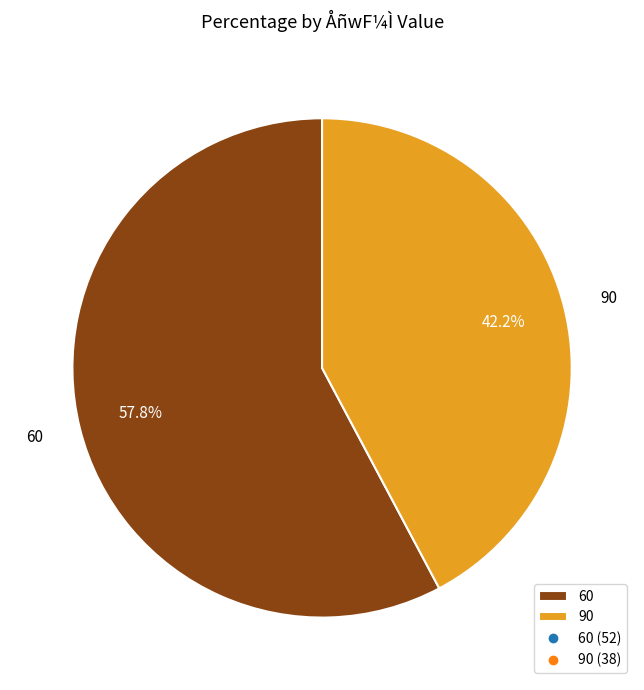

To the nearest percent, what is the average slice percentage?

50%